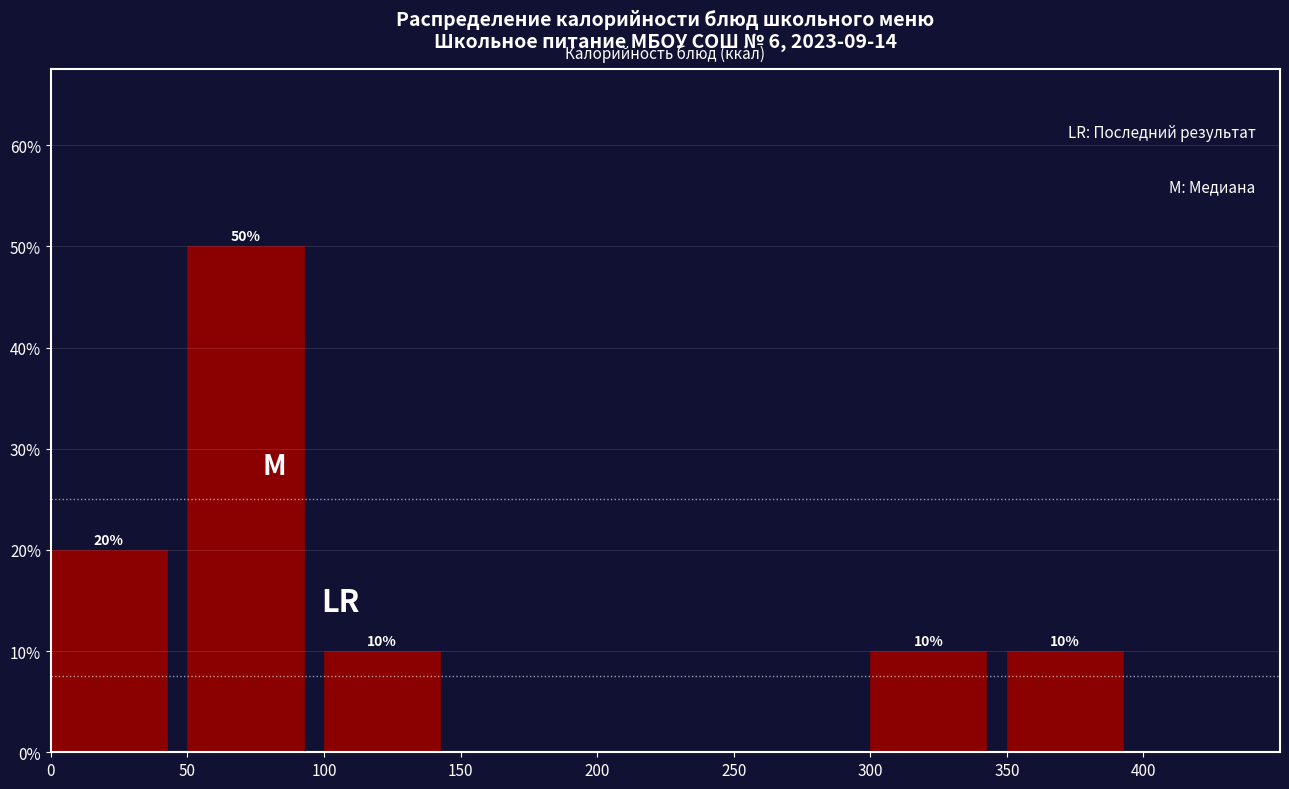

Over which range of the x-axis is the bar tallest?

50 to 100